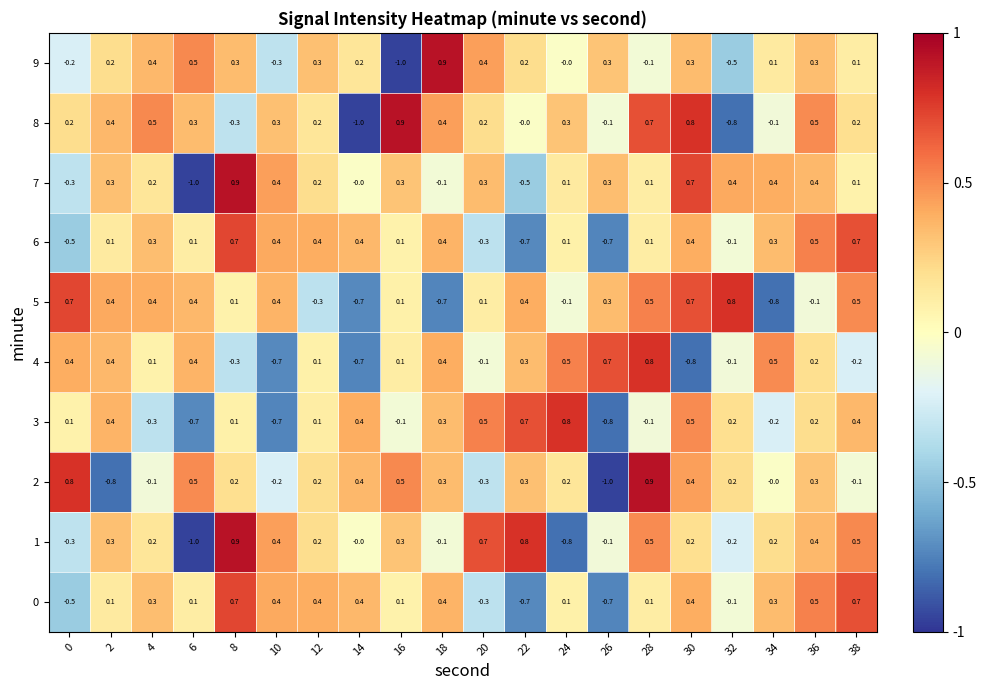

At which label does 9 reach its peak?

18